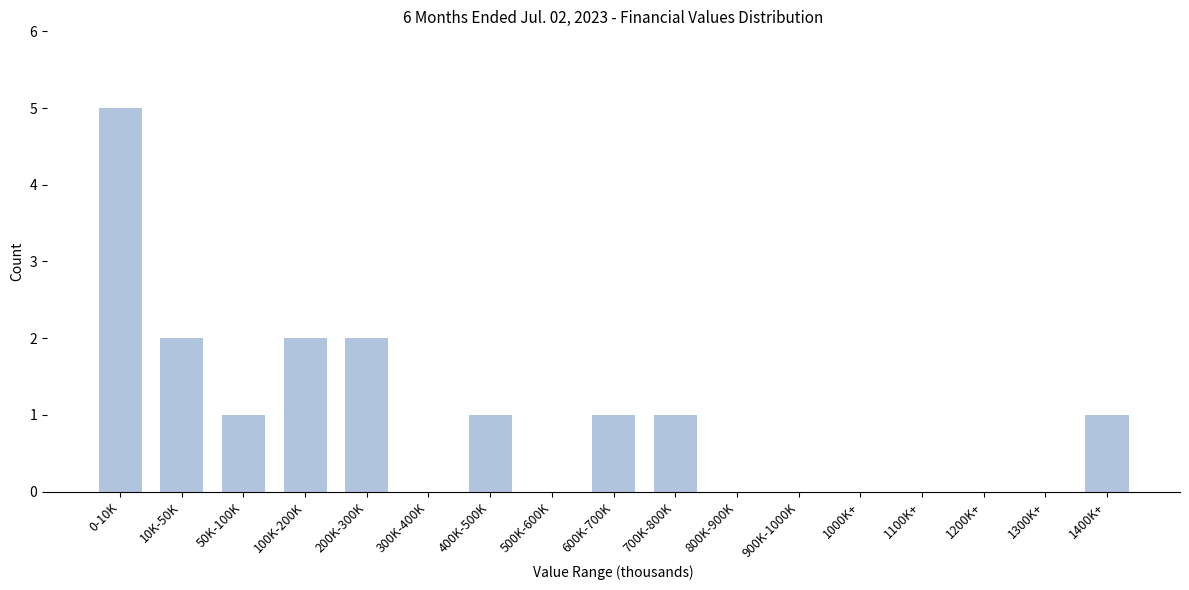

Reading left to right, extract all data points from this chart.

0-10K=5	10K-50K=2	50K-100K=1	100K-200K=2	200K-300K=2	300K-400K=0	400K-500K=1	500K-600K=0	600K-700K=1	700K-800K=1	800K-900K=0	900K-1000K=0	1000K+=0	1100K+=0	1200K+=0	1300K+=0	1400K+=1